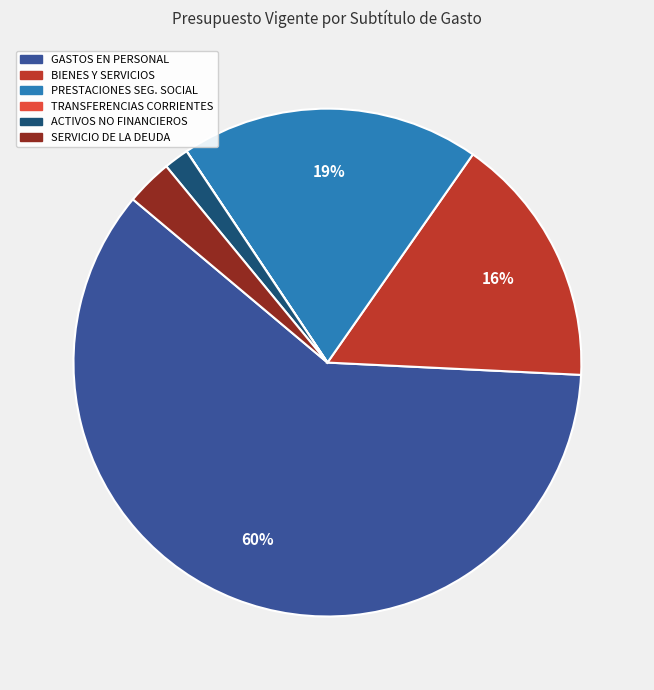

To the nearest percent, what is the average slice percentage?

17%